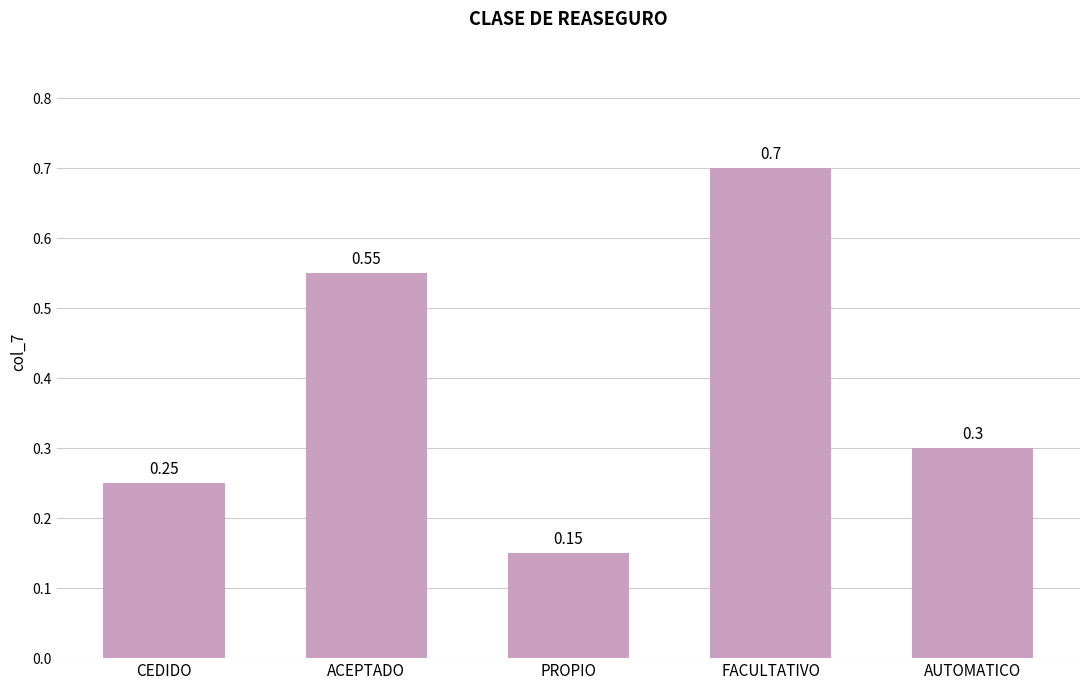

What is the average value?

0.4